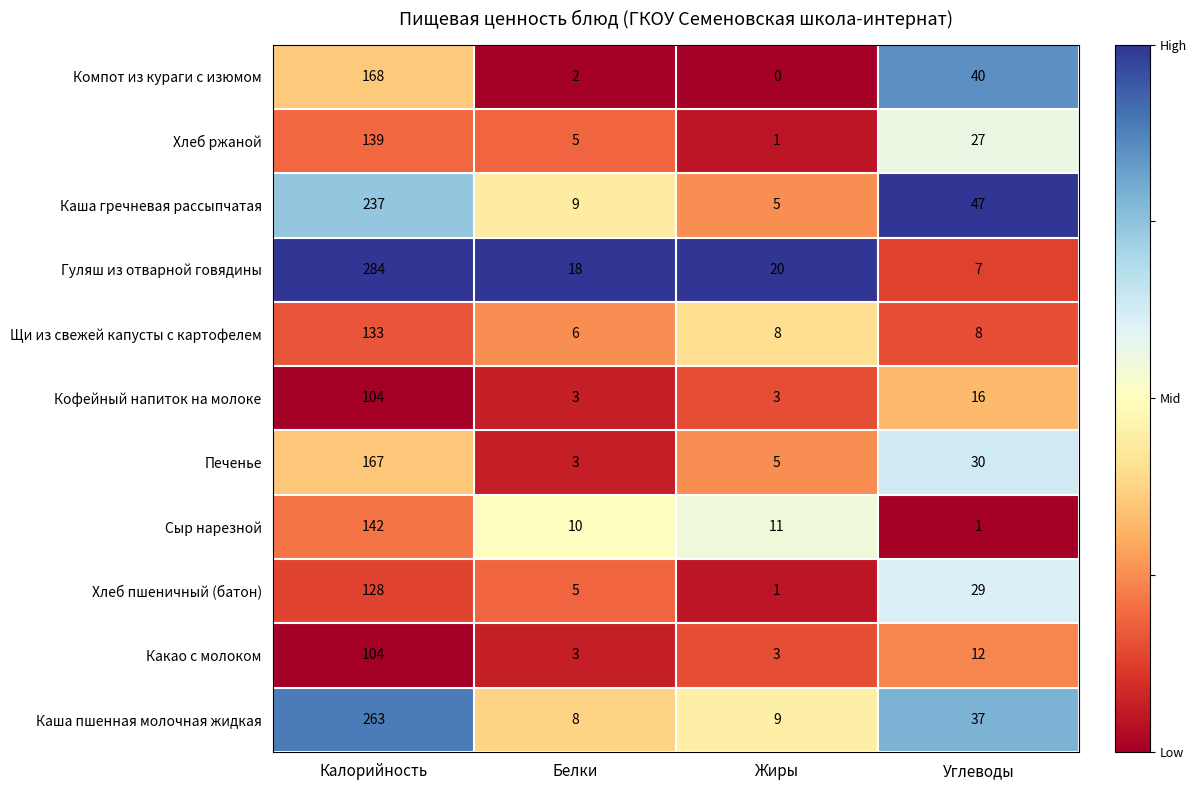

At which category does the chart reach its minimum across all series?

Жиры